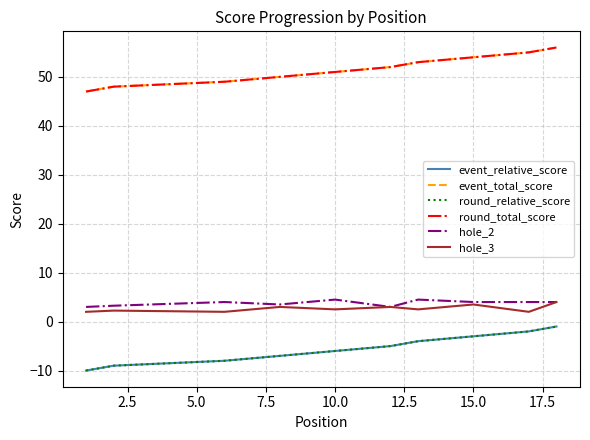

Rank the series by their maximum value, from lowest to highest.

event_relative_score, round_relative_score, hole_3, hole_2, event_total_score, round_total_score